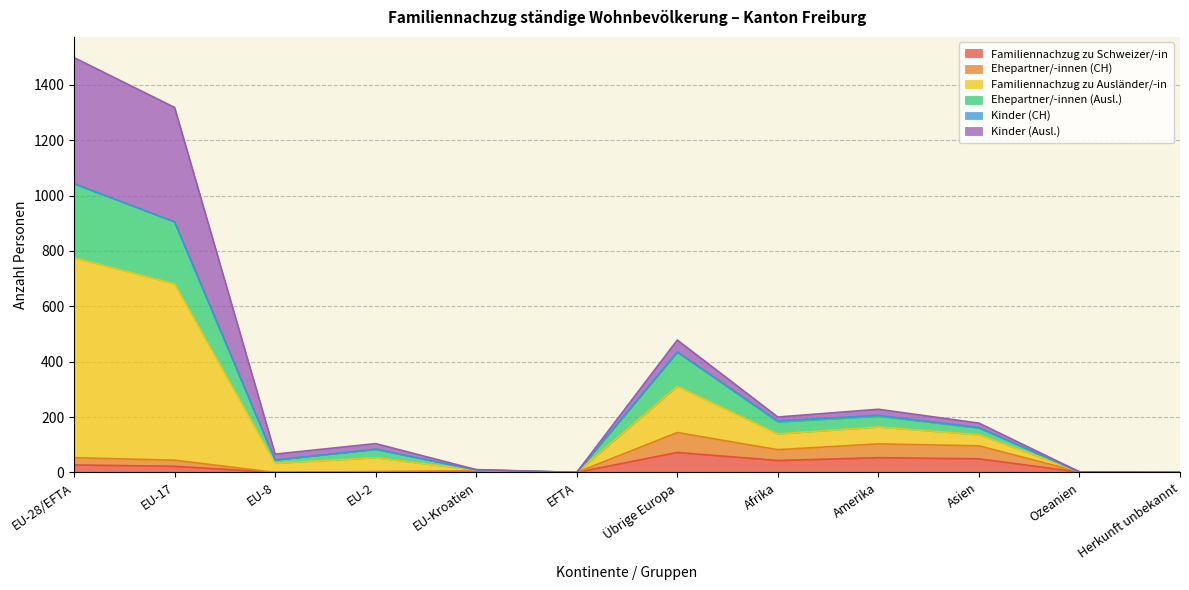

What is the highest value of the Familiennachzug zu Schweizer/-in series?

72